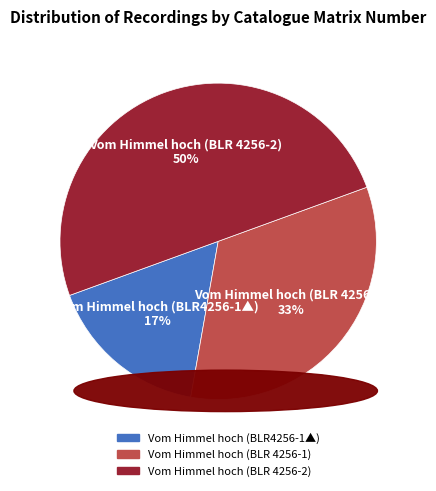

Which slice is the largest?

Vom Himmel hoch (BLR 4256-2)